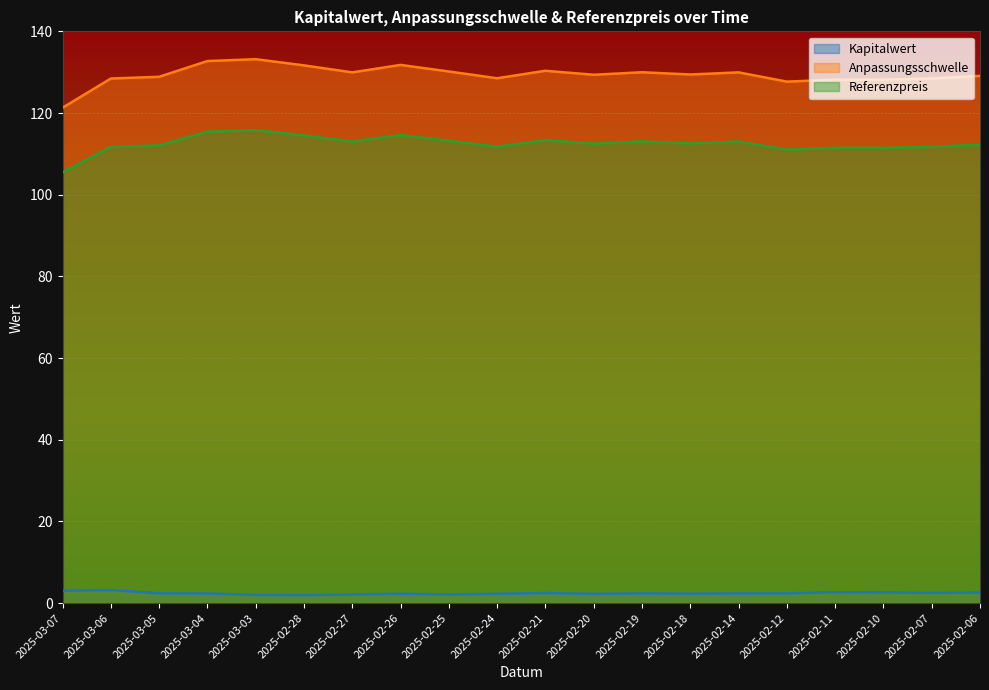

What is the difference between the maximum and minimum values in the Kapitalwert series?

1.2